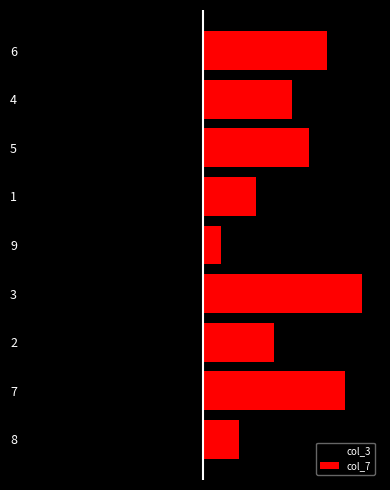

Between 9 and 6, which series saw the biggest shift?

col_7